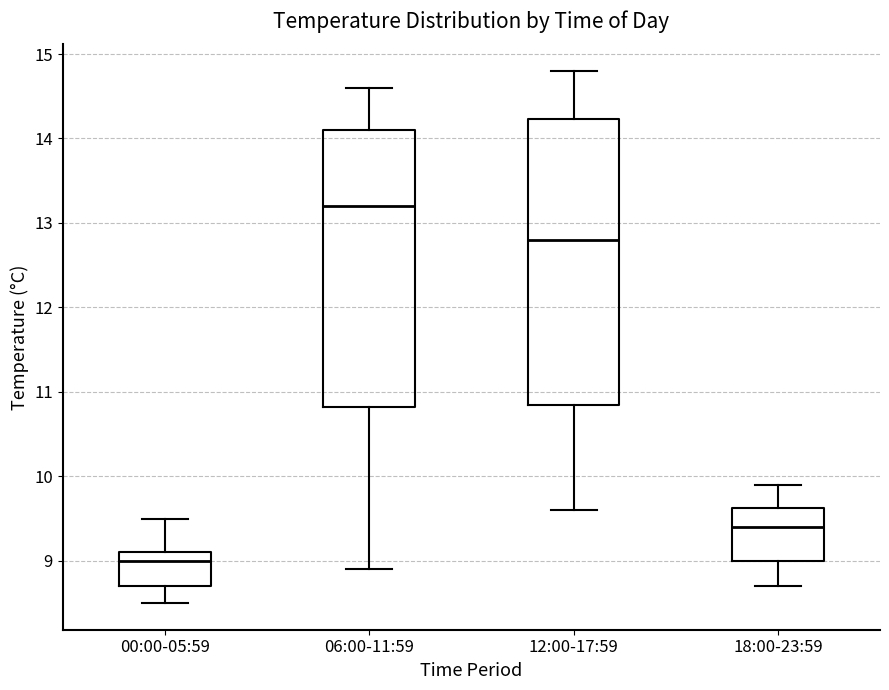

Reading left to right, transcribe this box plot: for each box, give where its median line is, the range the box spans, and where its two whiskers end, as read against the y-axis. The values are not printed on the chart, so give them approximately, as read against the axis.

00:00-05:59: median 9.0, box 8.7 to 9.1, whiskers 8.5 to 9.5
06:00-11:59: median 13.2, box 10.8 to 14.1, whiskers 8.9 to 14.6
12:00-17:59: median 12.8, box 10.9 to 14.2, whiskers 9.6 to 14.8
18:00-23:59: median 9.4, box 9.0 to 9.6, whiskers 8.7 to 9.9